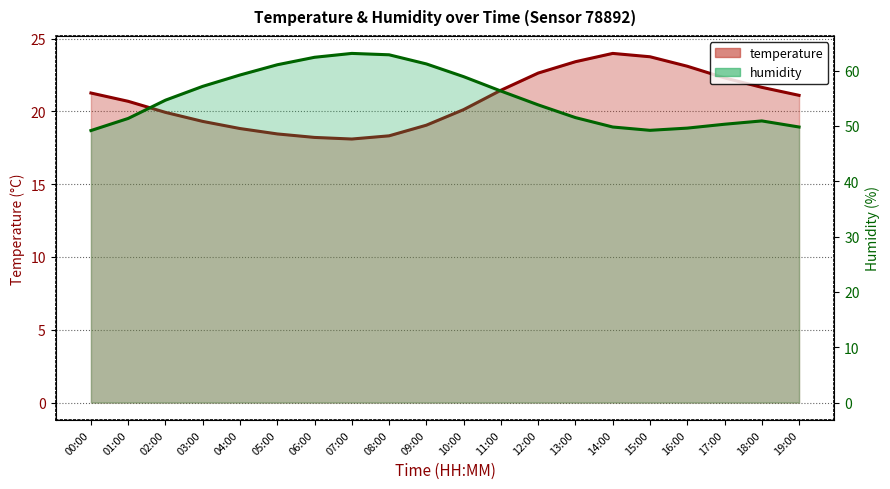

What is the greatest value displayed?

63.1